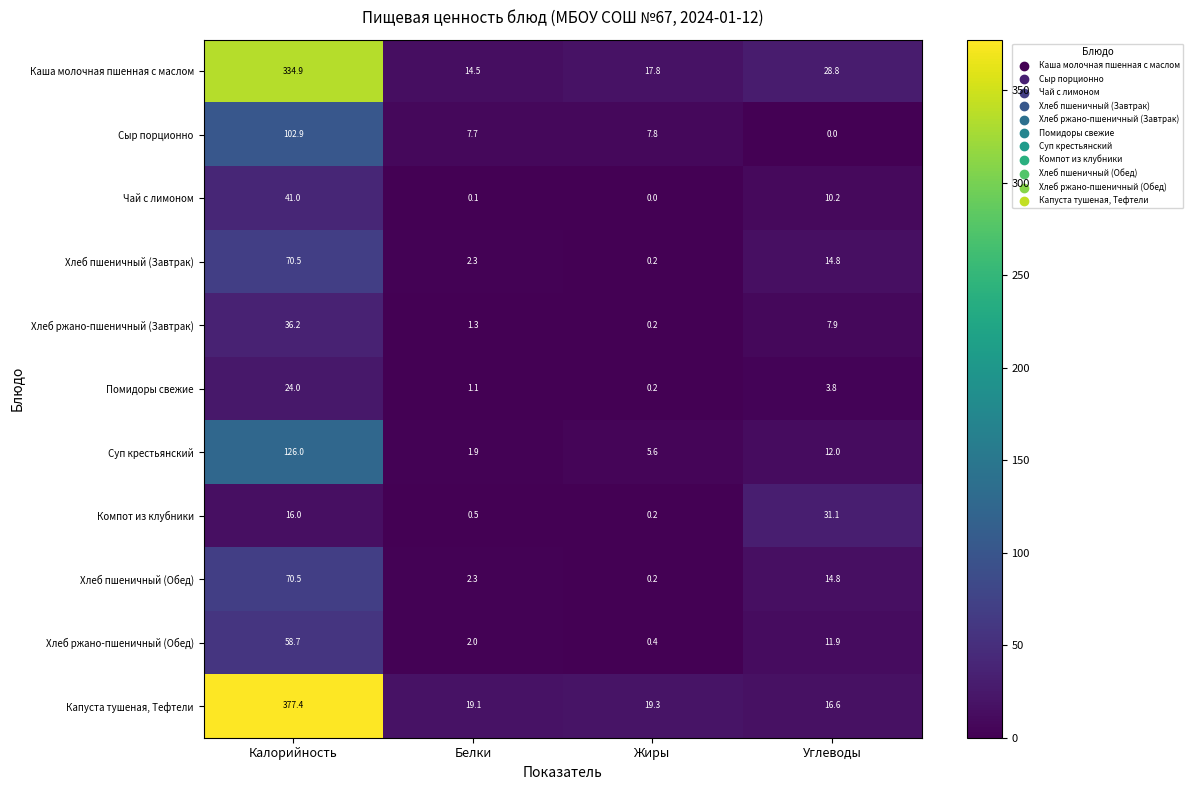

Is it true that Капуста тушеная, Тефтели equals 26.5 at Углеводы?

False